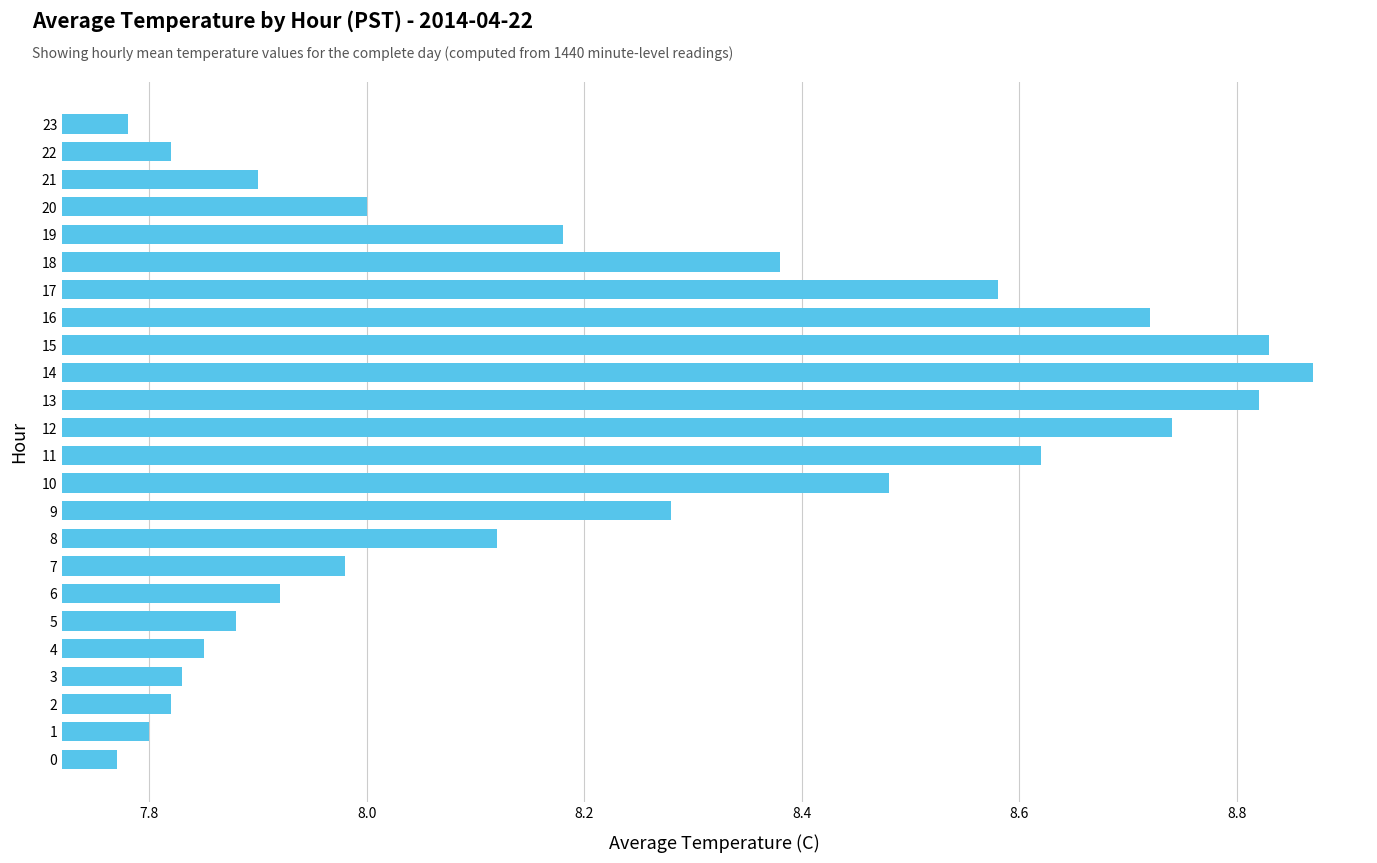

Is it true that the value at 23 is 7.8?

True